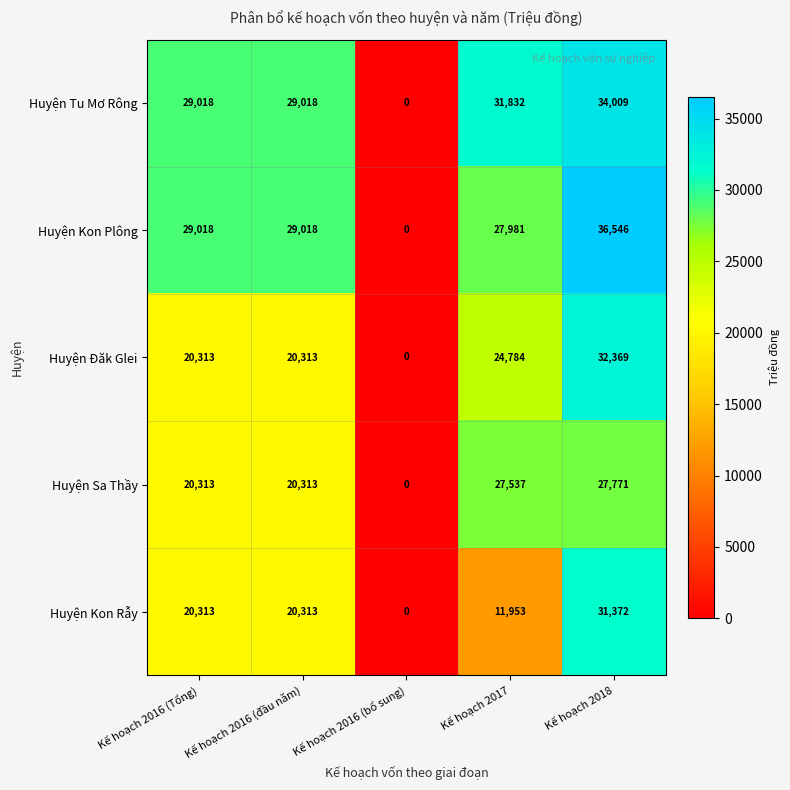

True or false: Huyện Tu Mơ Rông has a value of 9016 at Kế hoạch 2018.

False